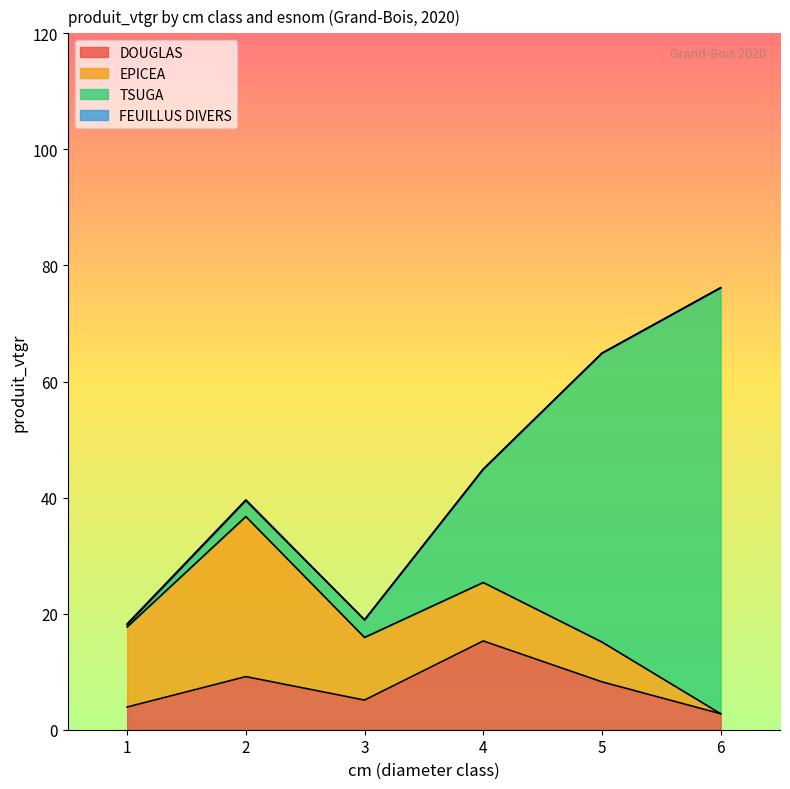

The EPICEA series shows 14.7 at 4. True or false?

False